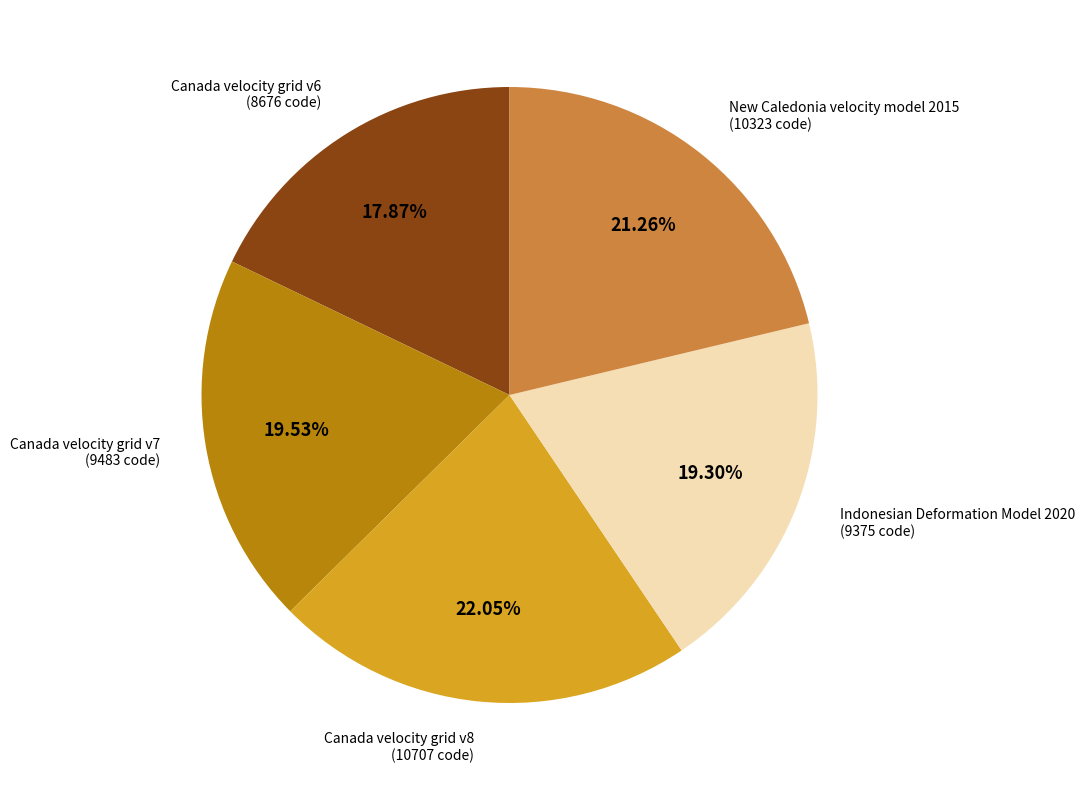

Count the number of slices in the pie.

5